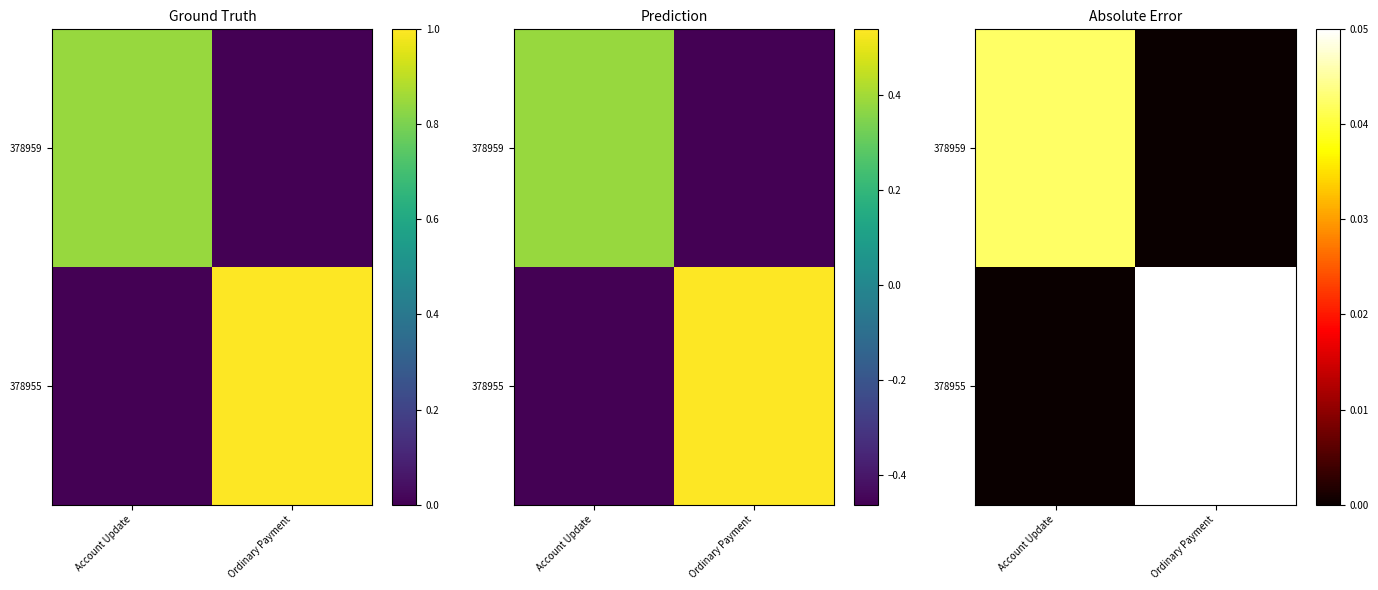

How many values in 378955 are above zero?

1